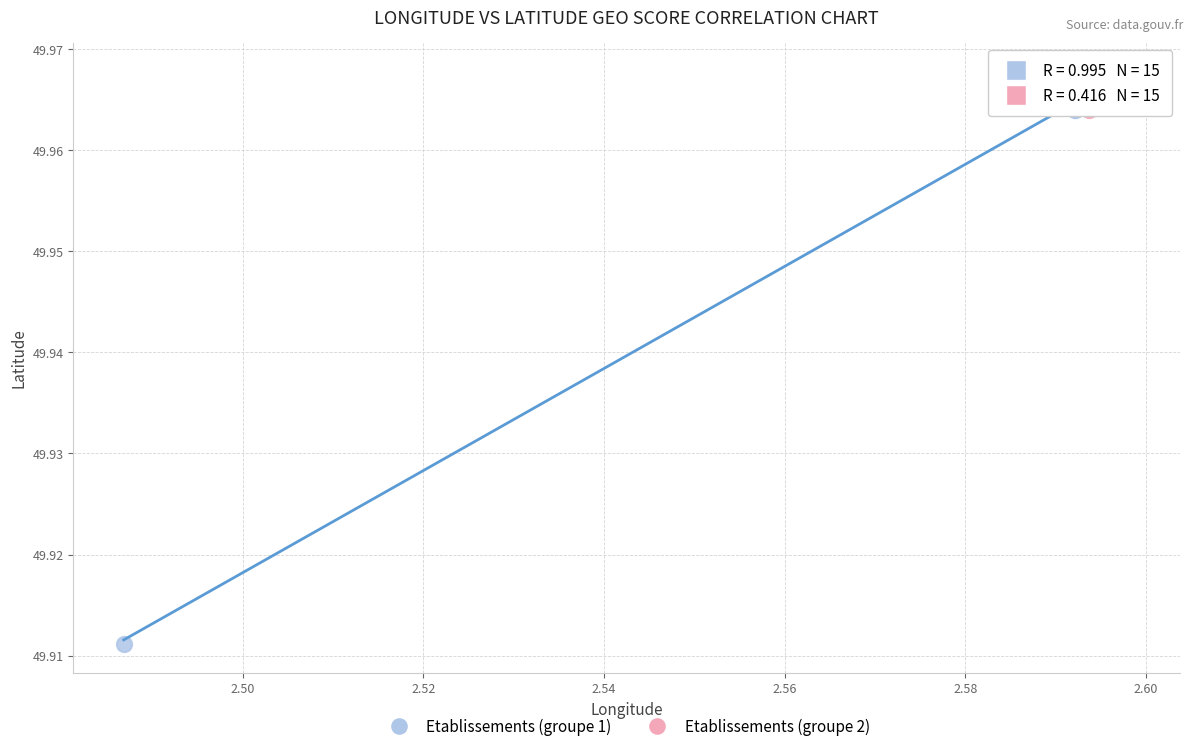

Which series has the largest Y range (max minus min)?

Etablissements (groupe 1)